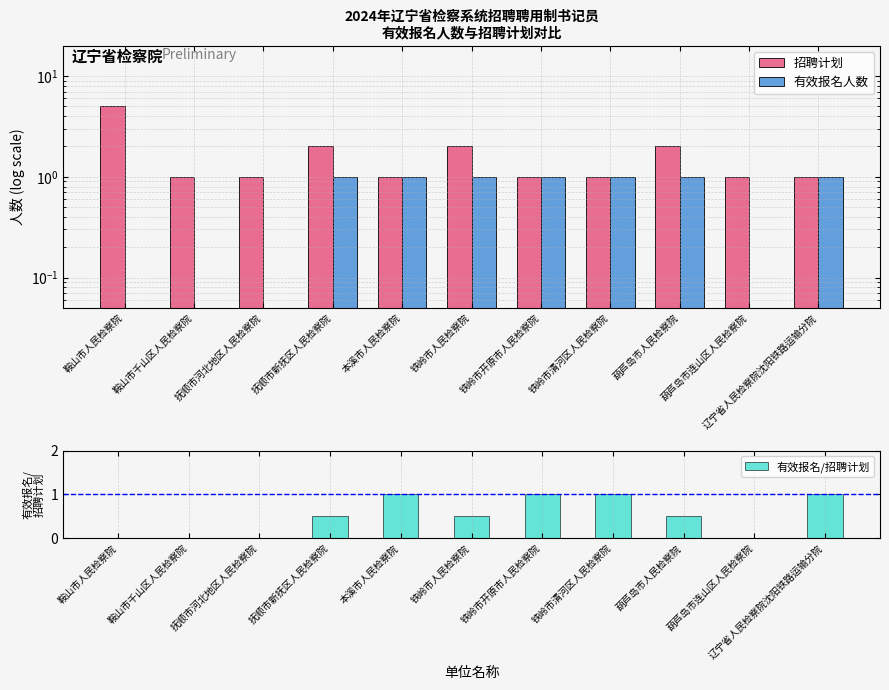

At which category is the sum across all series the highest?

鞍山市人民检察院